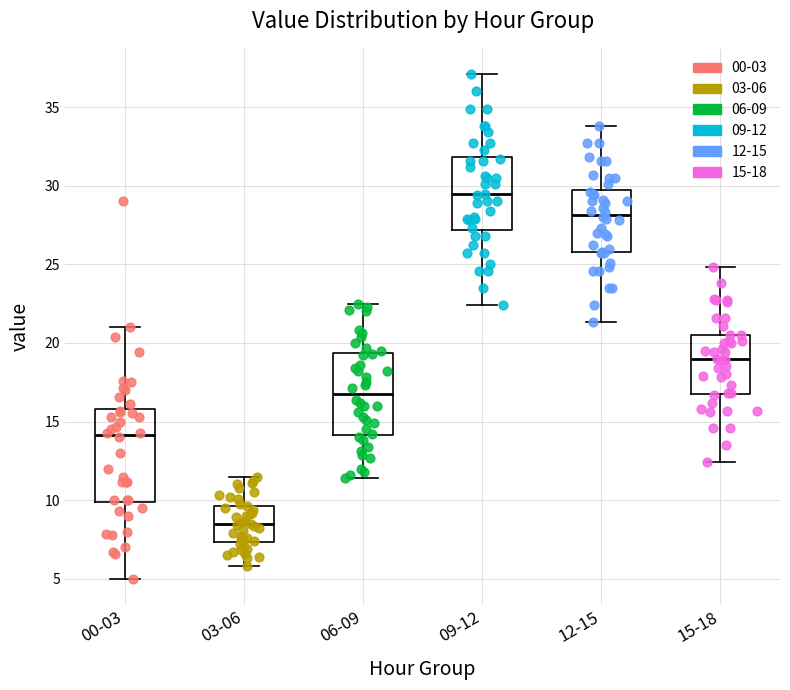

Reading left to right, read every box against the y-axis: the position of its median line, the range the box covers, and the ends of its whiskers. The values are not printed on the chart, so give them approximately, as read against the axis.

00-03: median 14.0, box 10.0 to 16.0, whiskers 5.0 to 21.0
03-06: median 8.5, box 7.5 to 9.5, whiskers 6.0 to 11.5
06-09: median 17.0, box 14.0 to 19.5, whiskers 11.5 to 22.5
09-12: median 29.5, box 27.0 to 32.0, whiskers 22.5 to 37.0
12-15: median 28.0, box 26.0 to 29.5, whiskers 21.5 to 34.0
15-18: median 19.0, box 17.0 to 20.5, whiskers 12.5 to 25.0